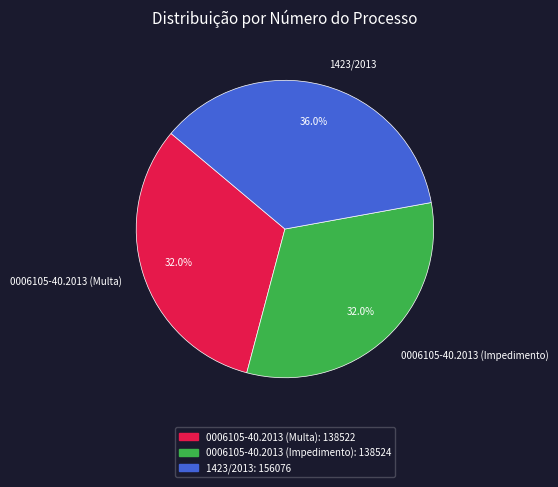

Is 0006105-40.2013 (Impedimento) the majority of the pie?

No